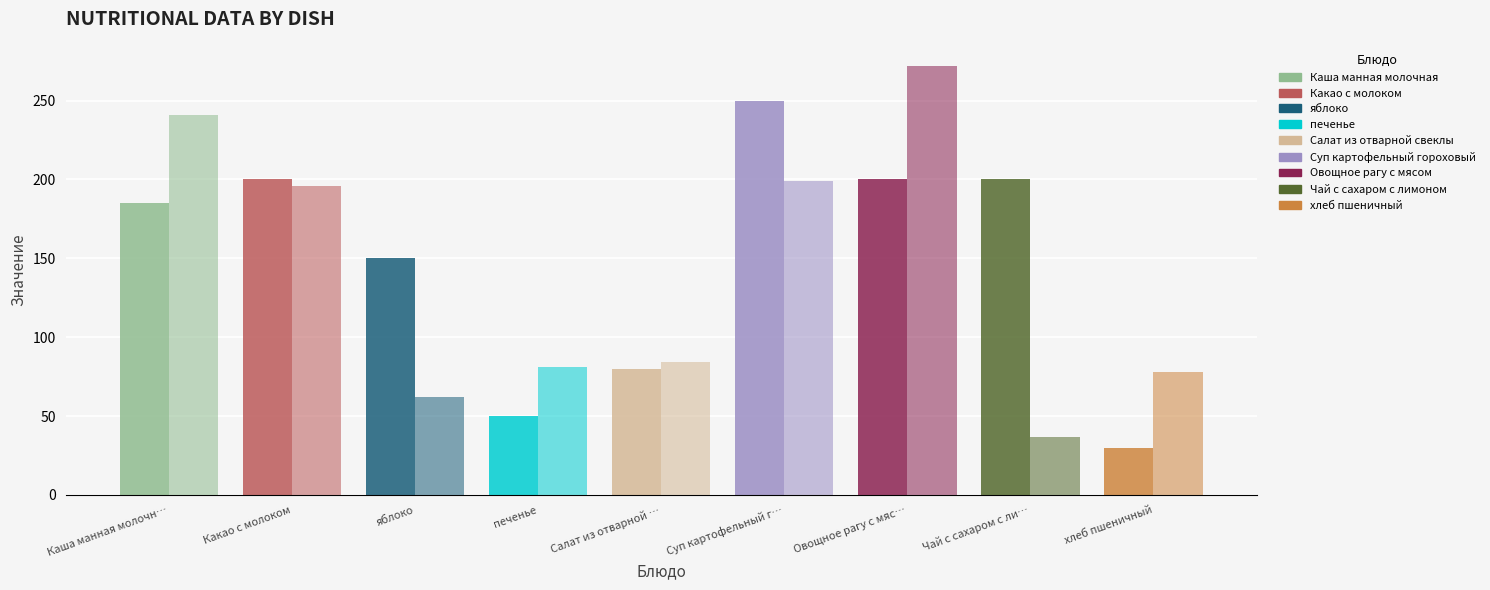

What is the spread (max minus min) of values at Овощное рагу с мяс…?

72.0